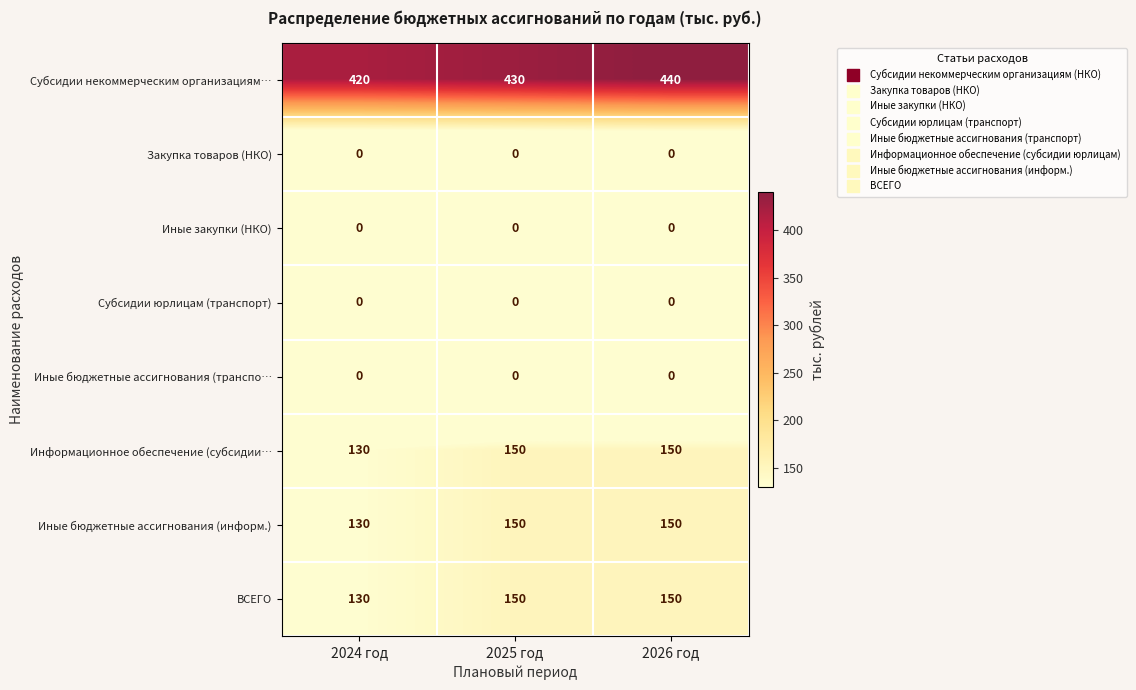

Which series has the largest total across all categories?

Субсидии некоммерческим организациям…